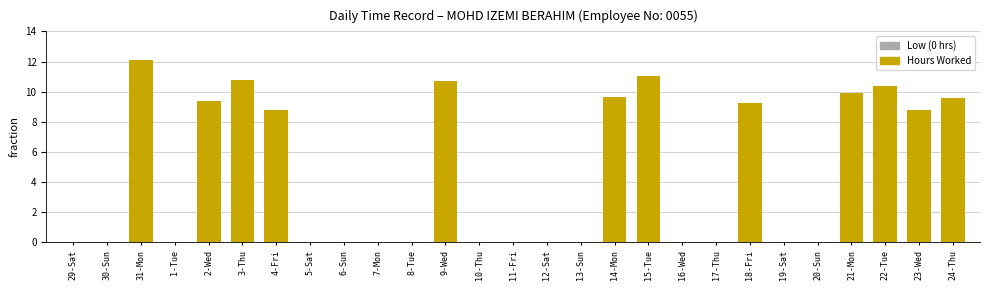

Which label corresponds to the largest value in the chart?

31-Mon